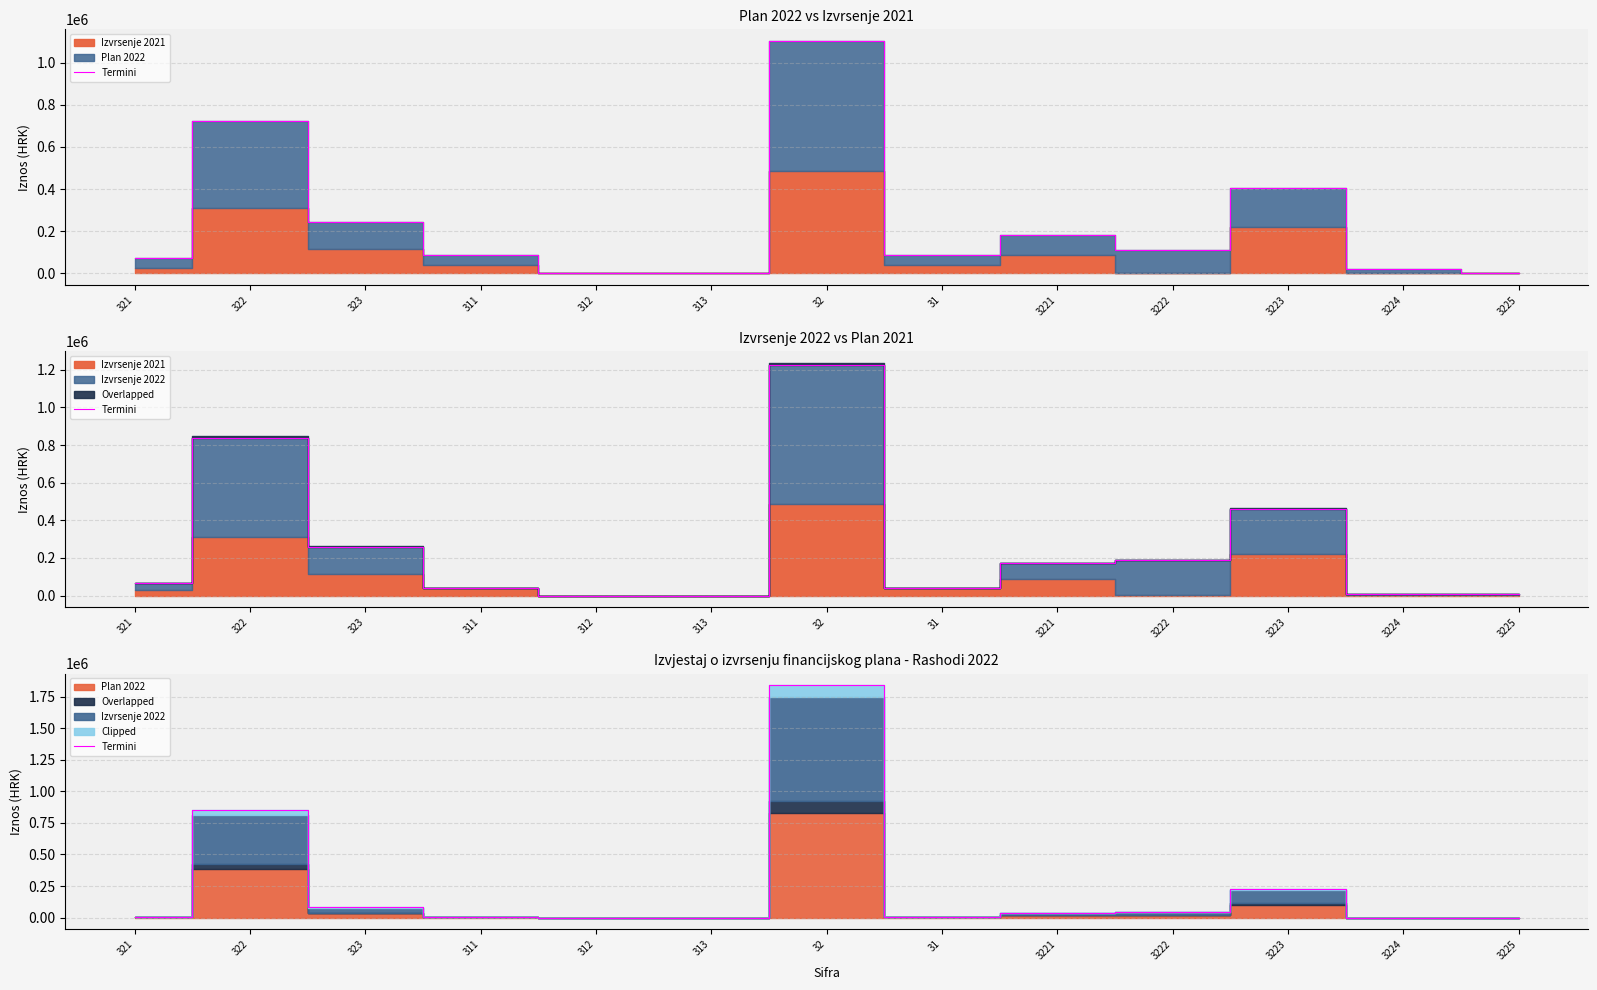

Is it true that the value at 32 is 1839775.0?

True